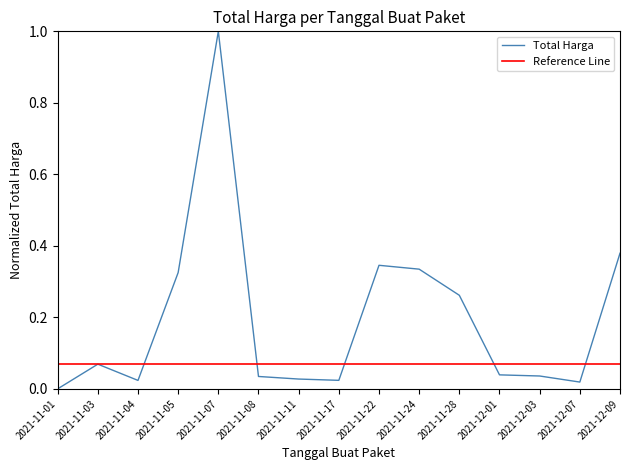

Reading left to right, extract all data points from this chart.

2021-11-01=0.0	2021-11-03=0.1	2021-11-04=0.0	2021-11-05=0.3	2021-11-07=1.0	2021-11-08=0.0	2021-11-11=0.0	2021-11-17=0.0	2021-11-22=0.3	2021-11-24=0.3	2021-11-28=0.3	2021-12-01=0.0	2021-12-03=0.0	2021-12-07=0.0	2021-12-09=0.4